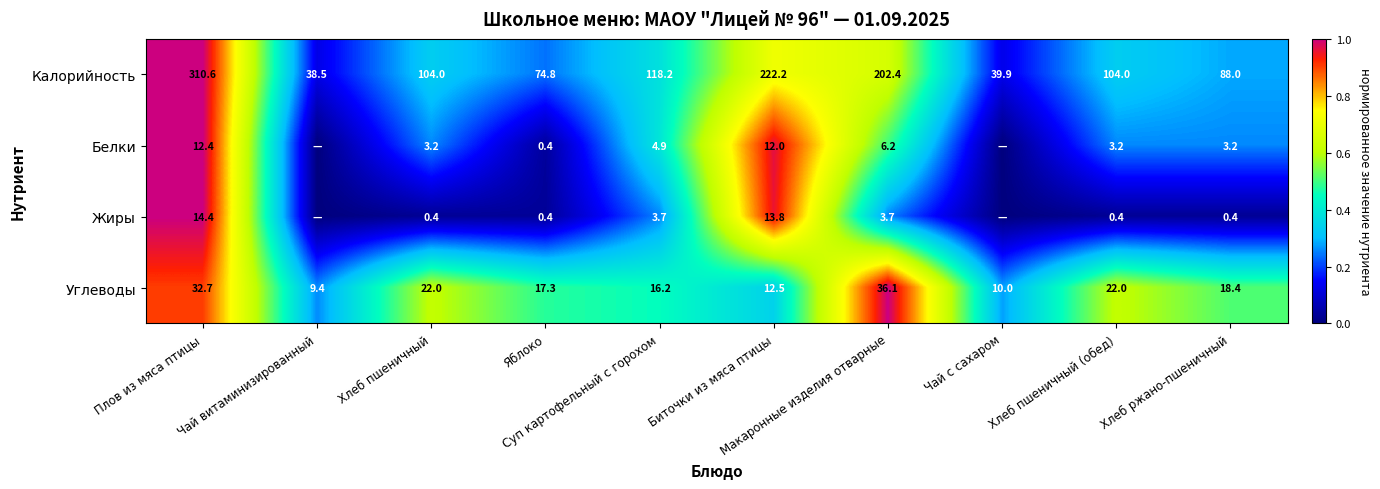

At which category is the sum across all series the highest?

Плов из мяса птицы